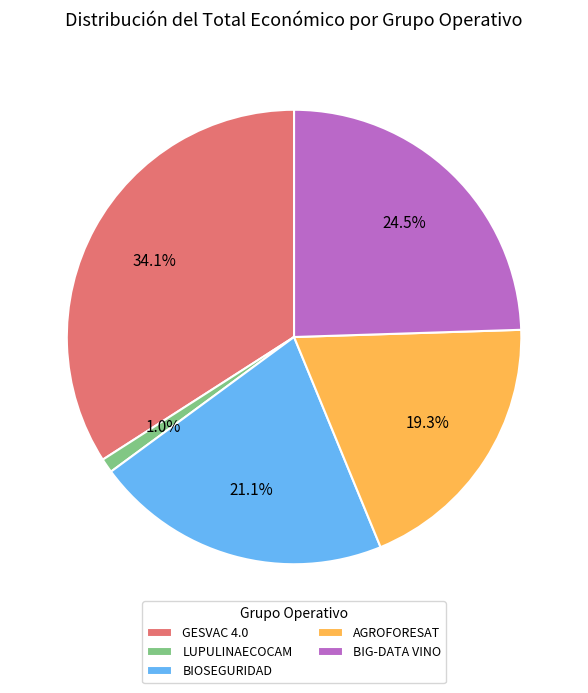

Does AGROFORESAT account for over 50% of the chart?

No